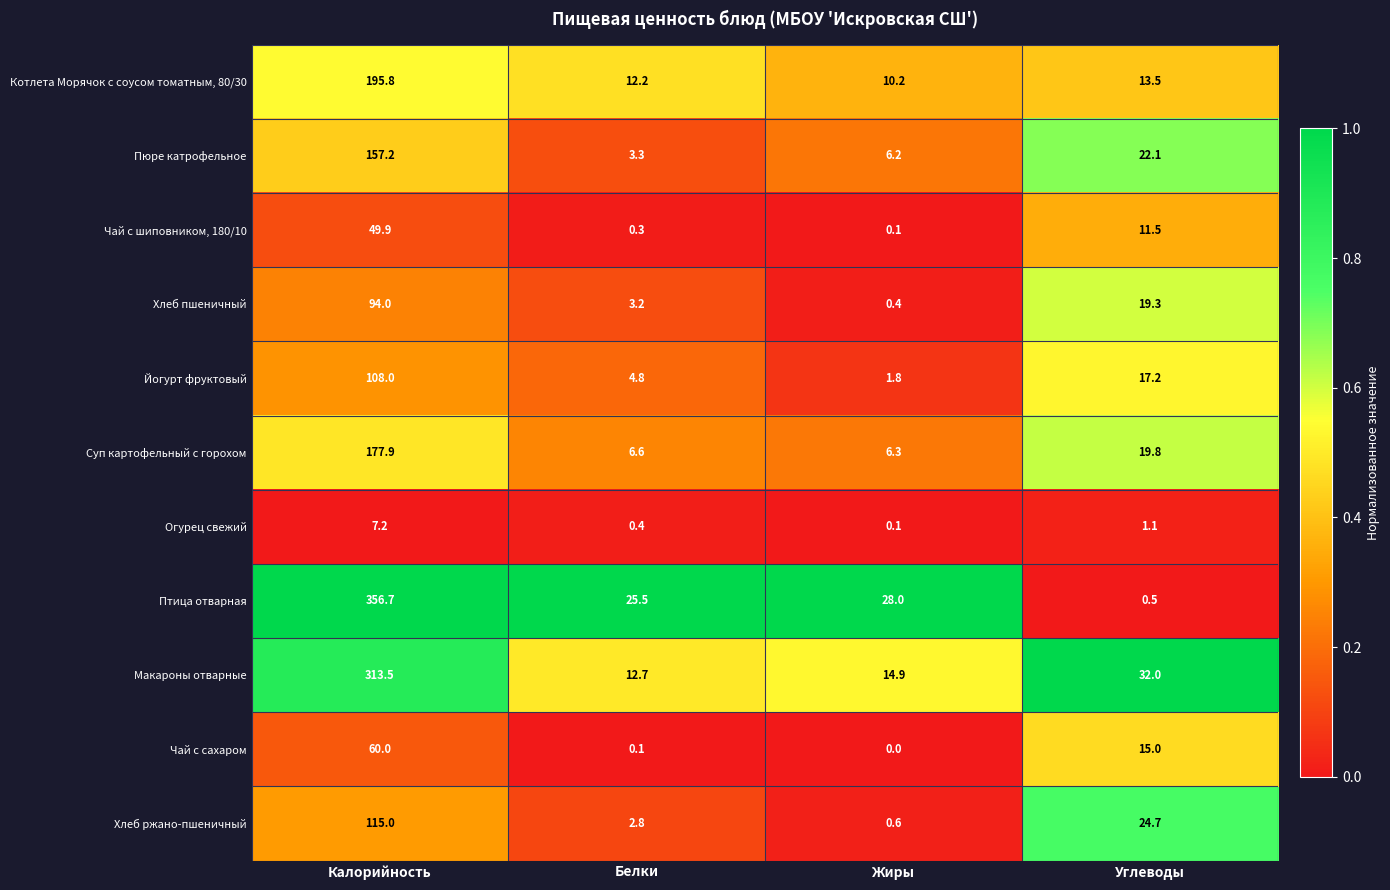

Which series has the largest range (max minus min)?

Птица отварная